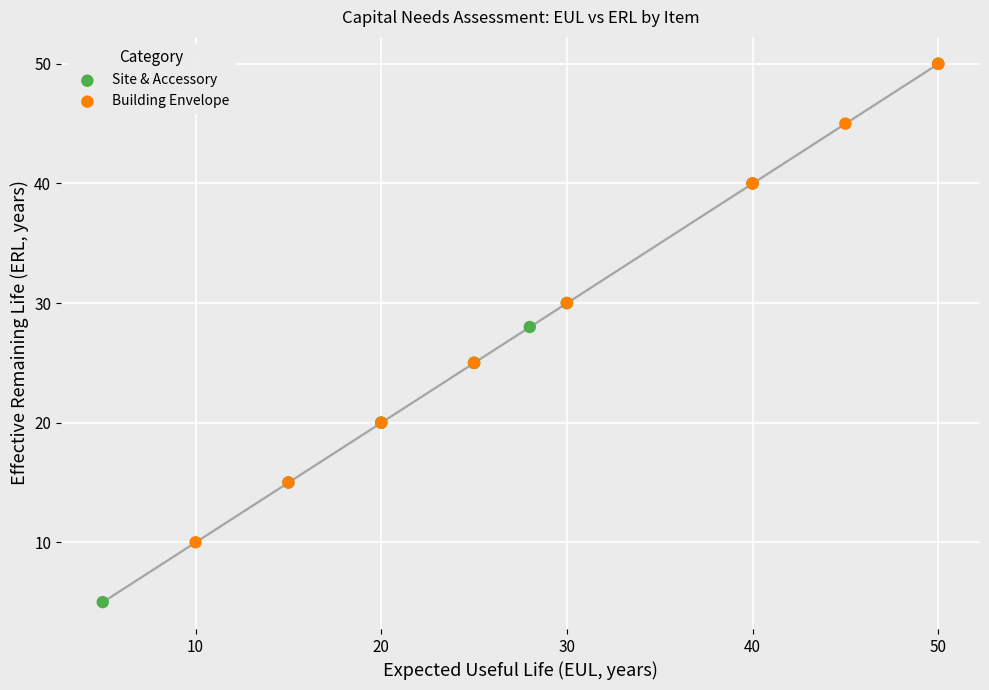

Which series reaches the minimum Y coordinate?

Site & Accessory